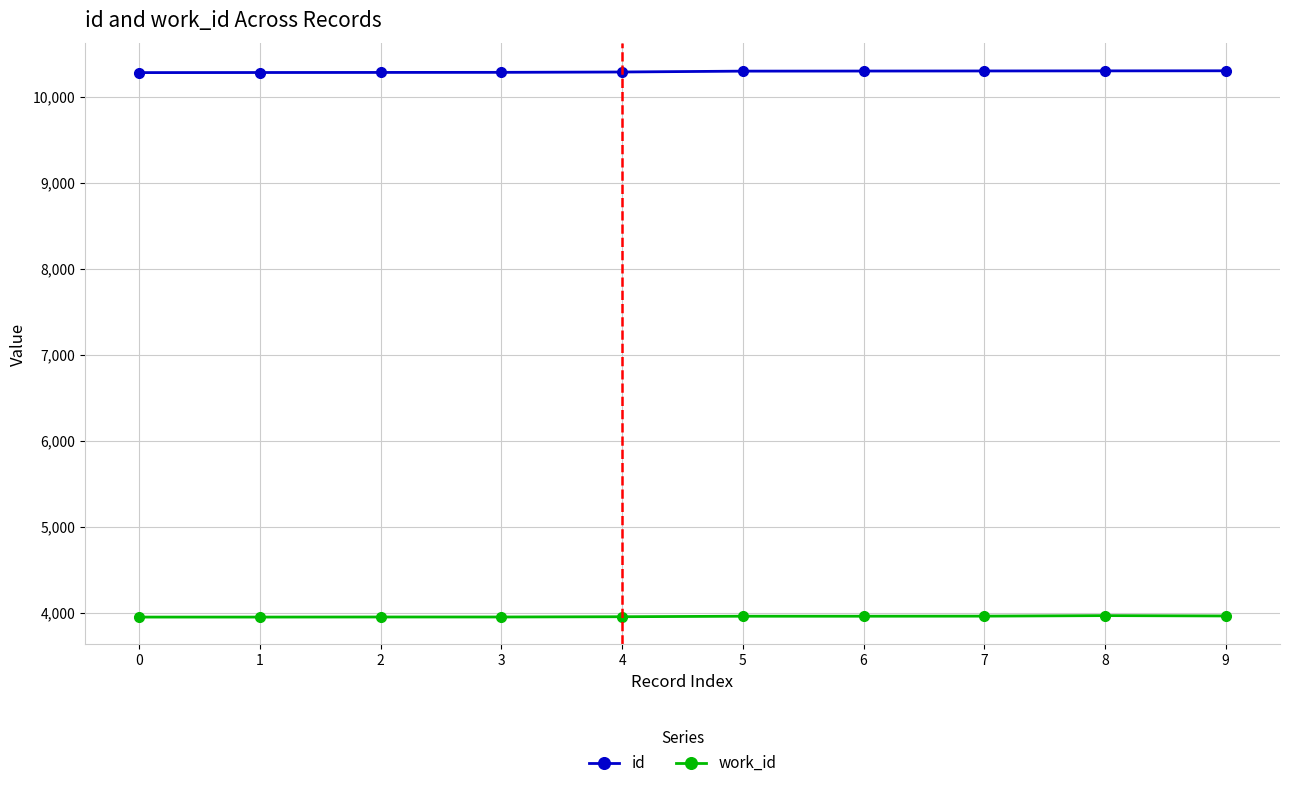

What is the sum of all id values?

102898